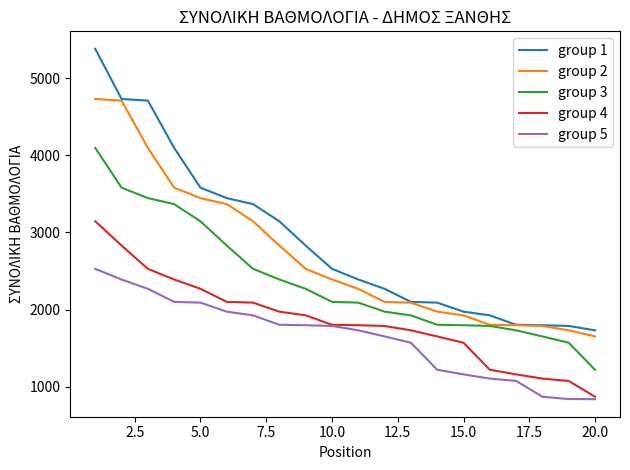

At how many categories does at least one series exceed 1894?

16